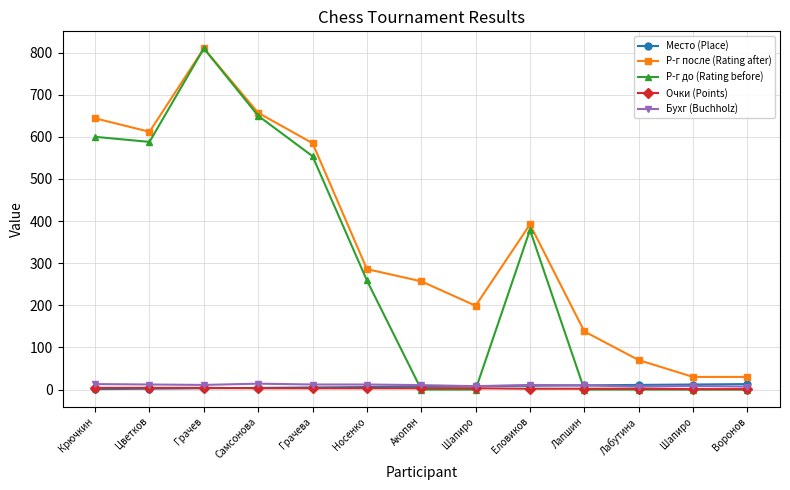

Reading left to right, list all the values displayed in this chart.

Место (Place): Крючкин=1.0	Цветков=2.0	Грачев=3.0	Самсонова=4.0	Грачева=5.0	Носенко=6.0	Акопян=7.0	Шапиро=8.0	Еловиков=9.0	Лапшин=10.0	Лабутина=11.0	Шапиро=12.0	Воронов=13.0
Р-г после (Rating after): Крючкин=644.0	Цветков=612.0	Грачев=810.0	Самсонова=657.0	Грачева=585.0	Носенко=286.0	Акопян=257.0	Шапиро=199.0	Еловиков=392.0	Лапшин=138.0	Лабутина=70.0	Шапиро=30.0	Воронов=30.0
Р-г до (Rating before): Крючкин=600.0	Цветков=588.0	Грачев=810.0	Самсонова=650.0	Грачева=554.0	Носенко=259.0	Акопян=0.0	Шапиро=0.0	Еловиков=379.0	Лапшин=0.0	Лабутина=0.0	Шапиро=0.0	Воронов=0.0
Очки (Points): Крючкин=4.0	Цветков=4.0	Грачев=4.0	Самсонова=3.0	Грачева=3.0	Носенко=3.0	Акопян=3.0	Шапиро=3.0	Еловиков=2.0	Лапшин=2.0	Лабутина=2.0	Шапиро=1.0	Воронов=1.0
Бухг (Buchholz): Крючкин=13.0	Цветков=12.0	Грачев=11.0	Самсонова=14.0	Грачева=12.0	Носенко=12.0	Акопян=10.5	Шапиро=8.0	Еловиков=11.0	Лапшин=10.0	Лабутина=7.0	Шапиро=8.5	Воронов=7.0